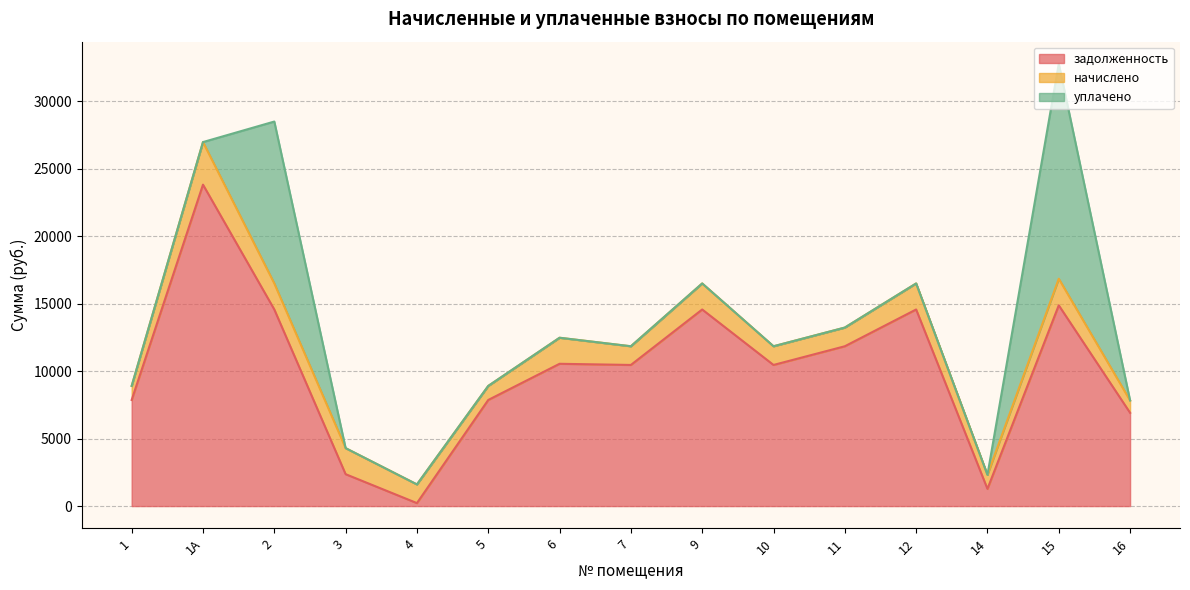

What position from the right is 15?

2